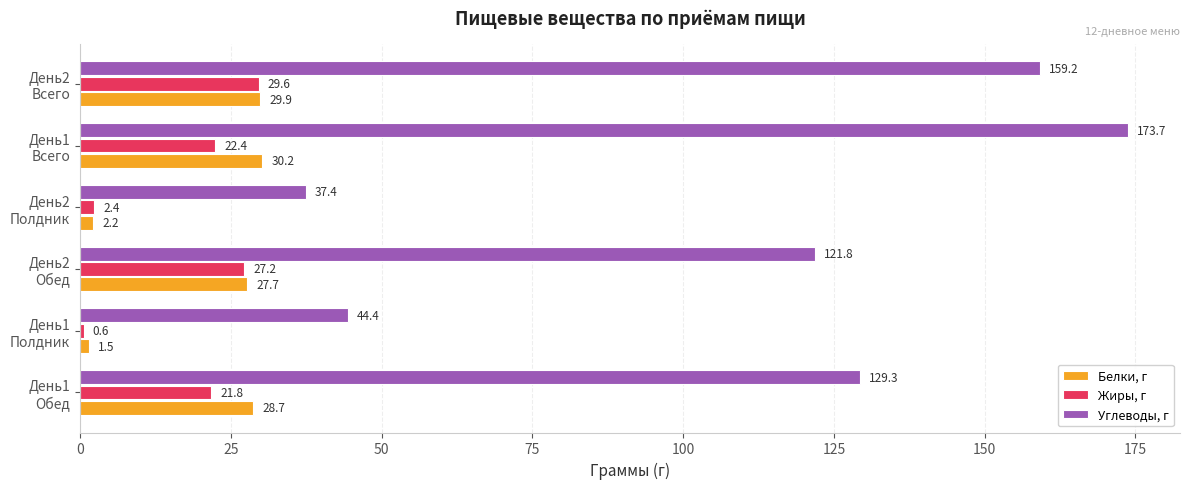

What is the difference between the maximum and minimum values in the Белки, г series?

28.7